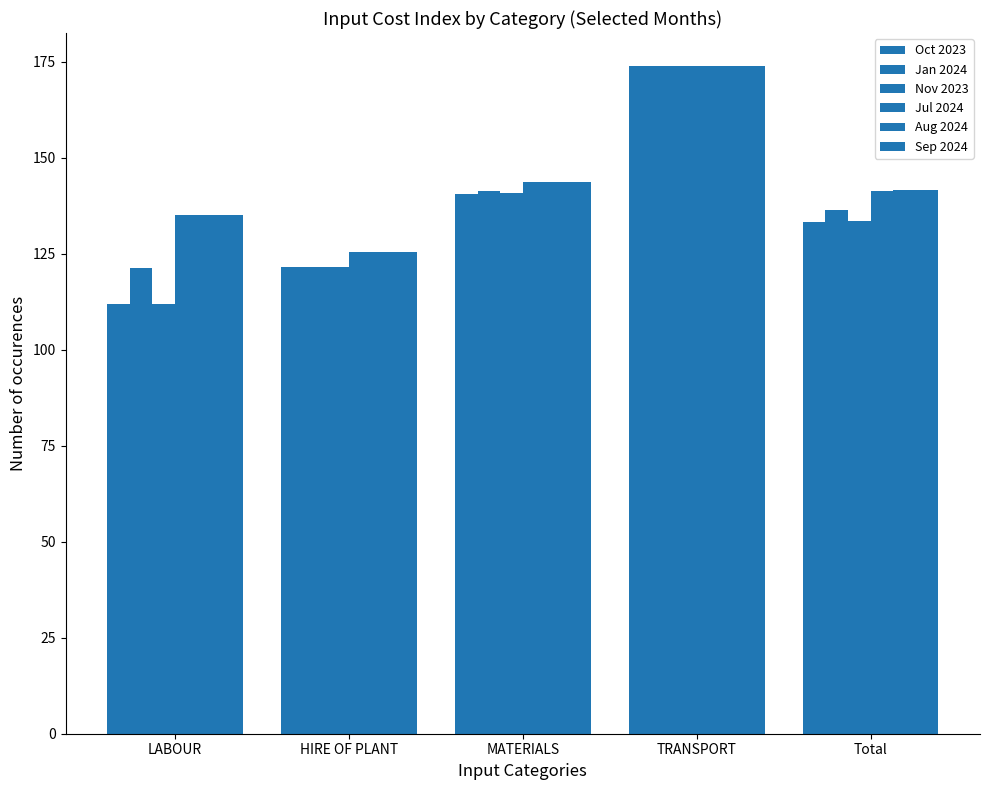

Is it true that Jan 2024 equals 28.5 at MATERIALS?

False